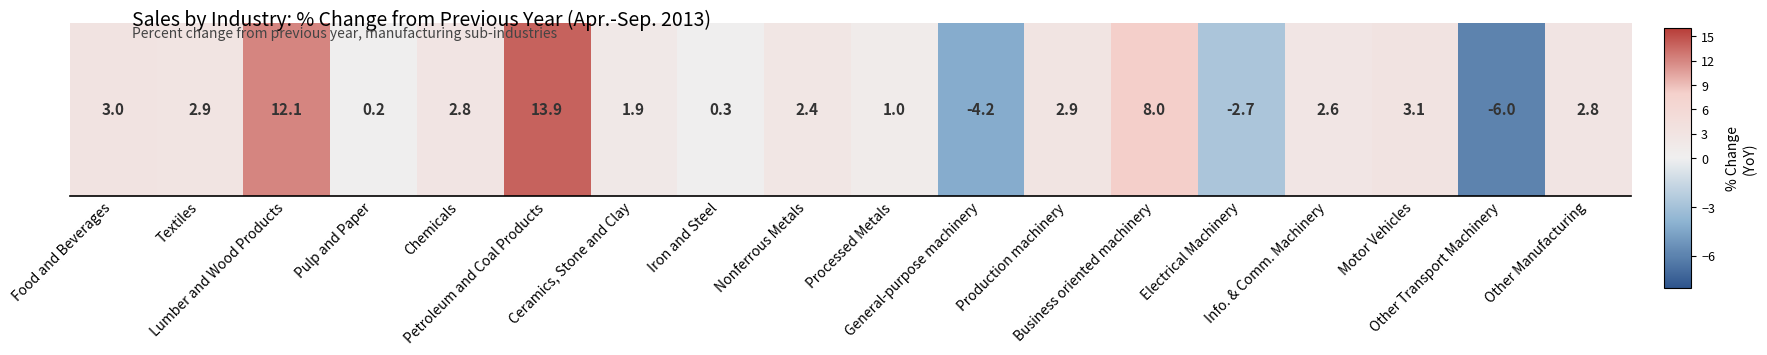

At which category does the chart reach its minimum across all series?

Other Transport Machinery